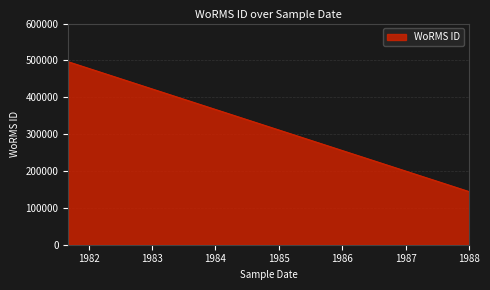

What is the maximum value shown in the chart?

496299